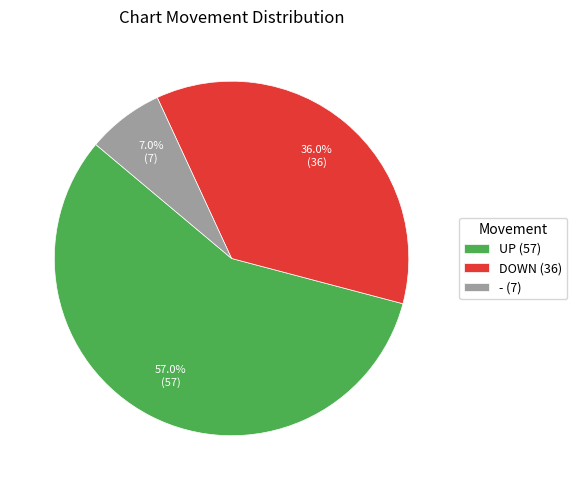

Which has a higher value, - (7) or DOWN (36)?

DOWN (36)